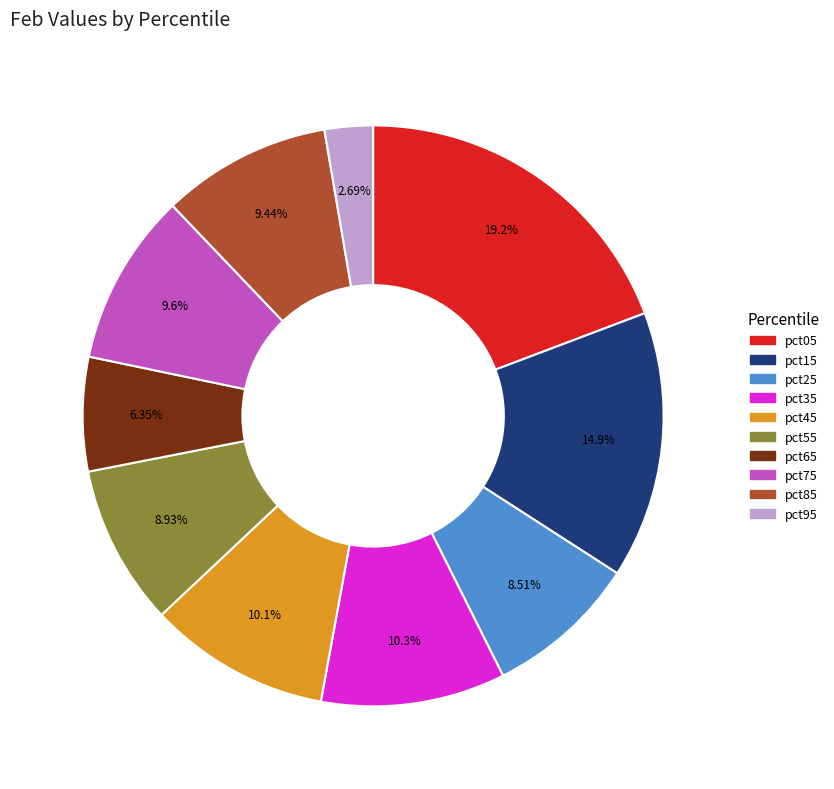

The pct45 slice represents 1% of the pie. True or false?

False